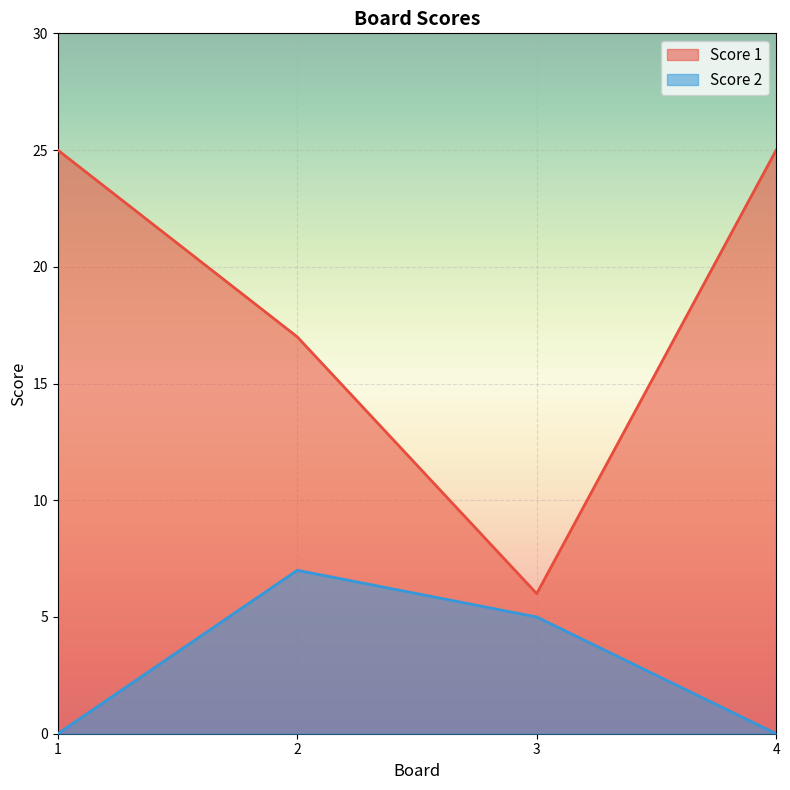

What is the difference between the Score 1 values at 3 and 1?

19